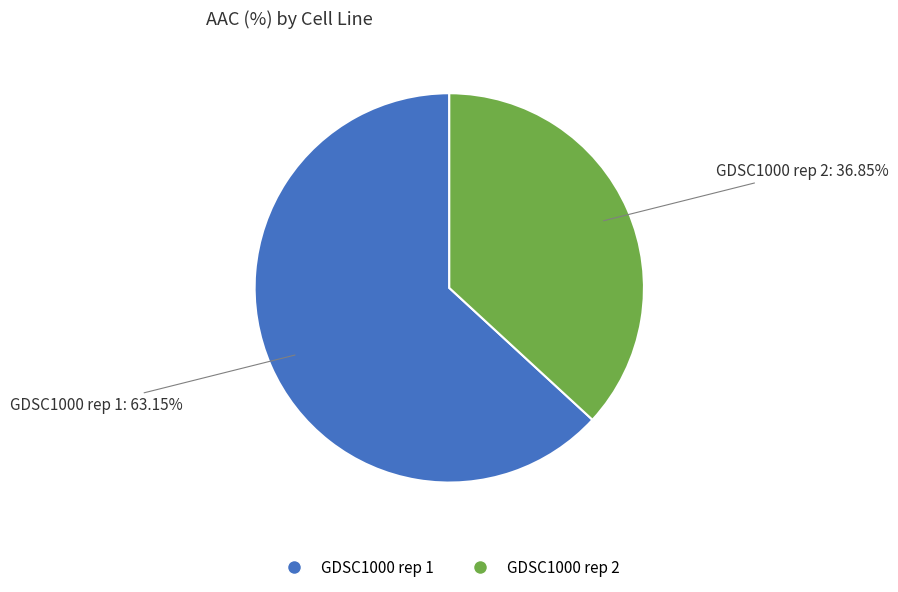

Is GDSC1000 rep 2 the majority of the pie?

No